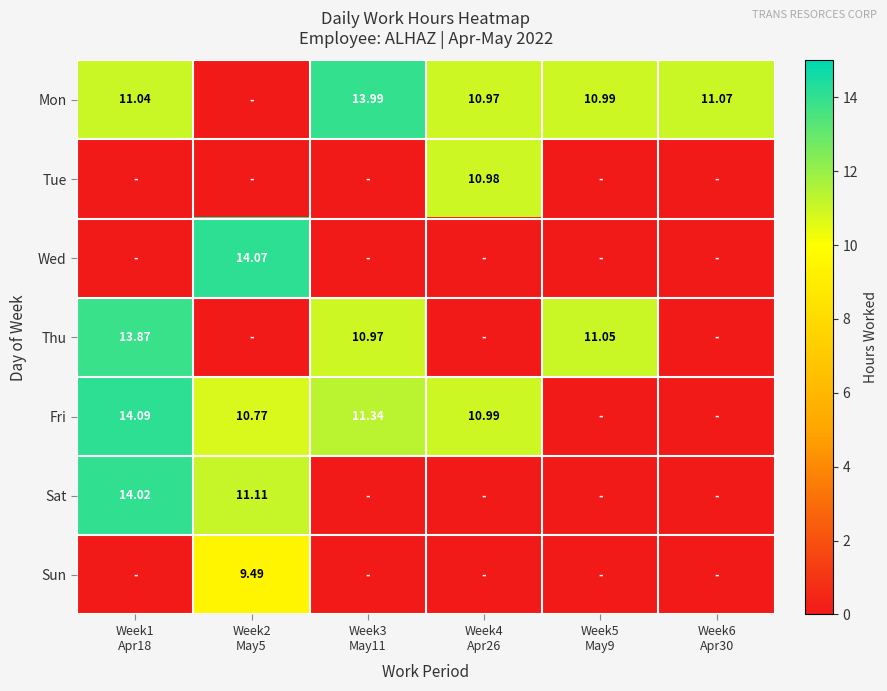

What is the maximum value for Fri?

14.1